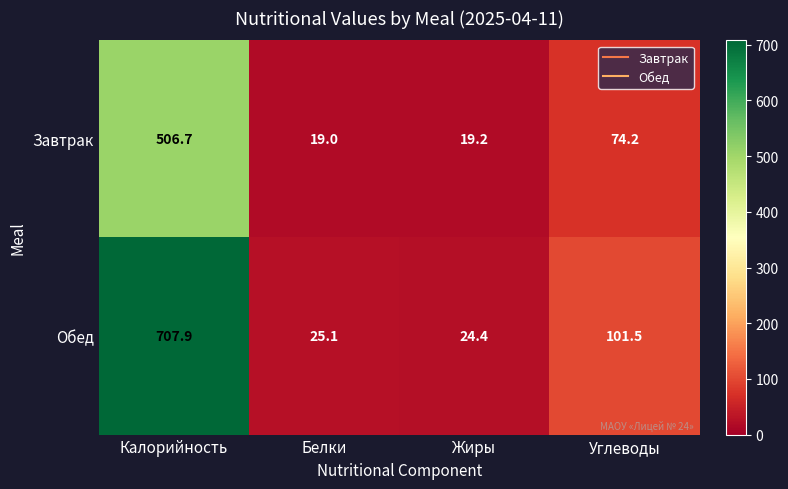

The value of Завтрак at Углеводы is 74.2. True or false?

True